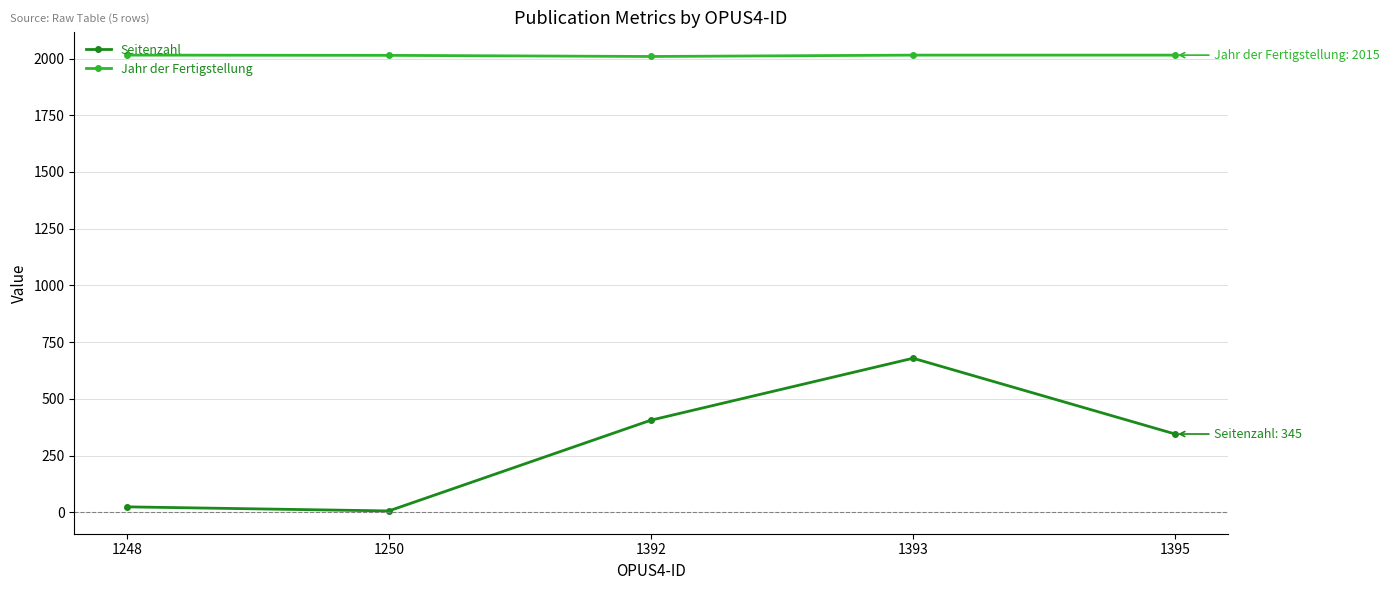

The value of Seitenzahl at 1393 is 459. True or false?

False